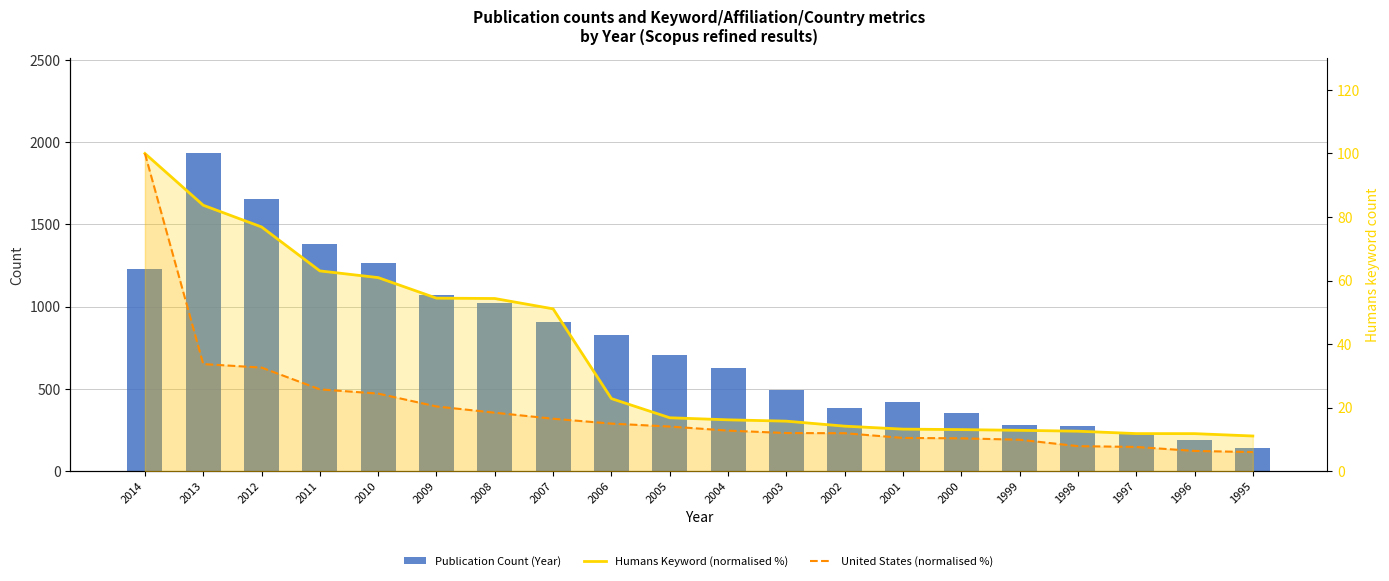

What is the difference between the highest and lowest values at 2013?

1897.3